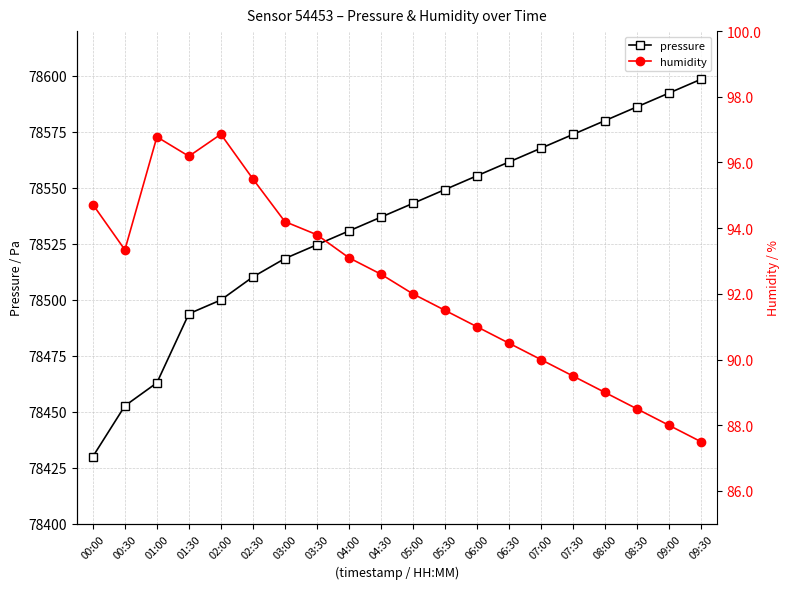

Reading left to right, extract all data points from this chart.

pressure: 00:00=78430.0	00:30=78452.7	01:00=78462.9	01:30=78493.8	02:00=78499.9	02:30=78510.2	03:00=78518.4	03:30=78524.6	04:00=78530.8	04:30=78536.9	05:00=78543.1	05:30=78549.2	06:00=78555.4	06:30=78561.5	07:00=78567.7	07:30=78573.8	08:00=78580.0	08:30=78586.2	09:00=78592.3	09:30=78598.5
humidity: 00:00=78542.6	00:30=78522.3	01:00=78572.8	01:30=78564.1	02:00=78573.9	02:30=78554.0	03:00=78534.9	03:30=78529.1	04:00=78518.8	04:30=78511.5	05:00=78502.7	05:30=78495.3	06:00=78488.0	06:30=78480.7	07:00=78473.3	07:30=78466.0	08:00=78458.7	08:30=78451.3	09:00=78444.0	09:30=78436.7